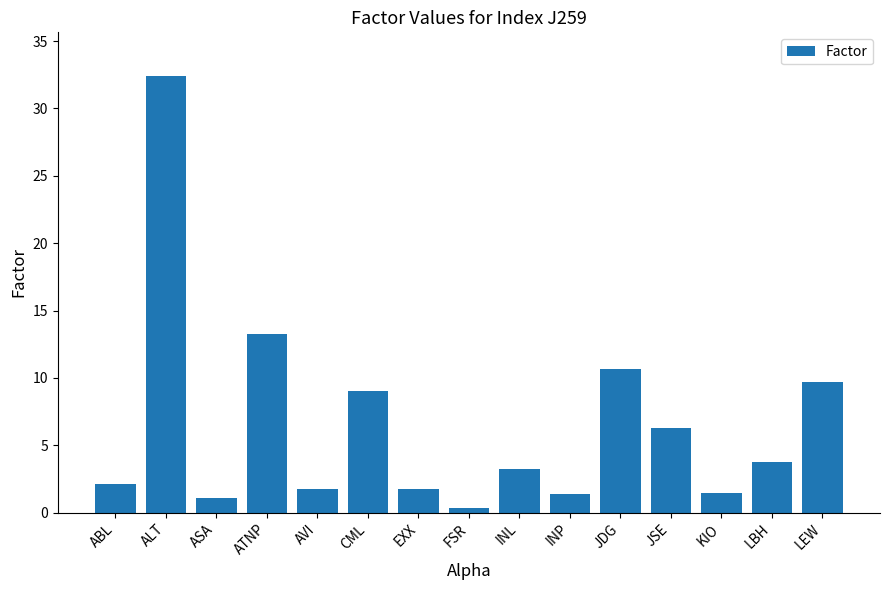

Are the bars grouped side by side (vs. stacked)?

No